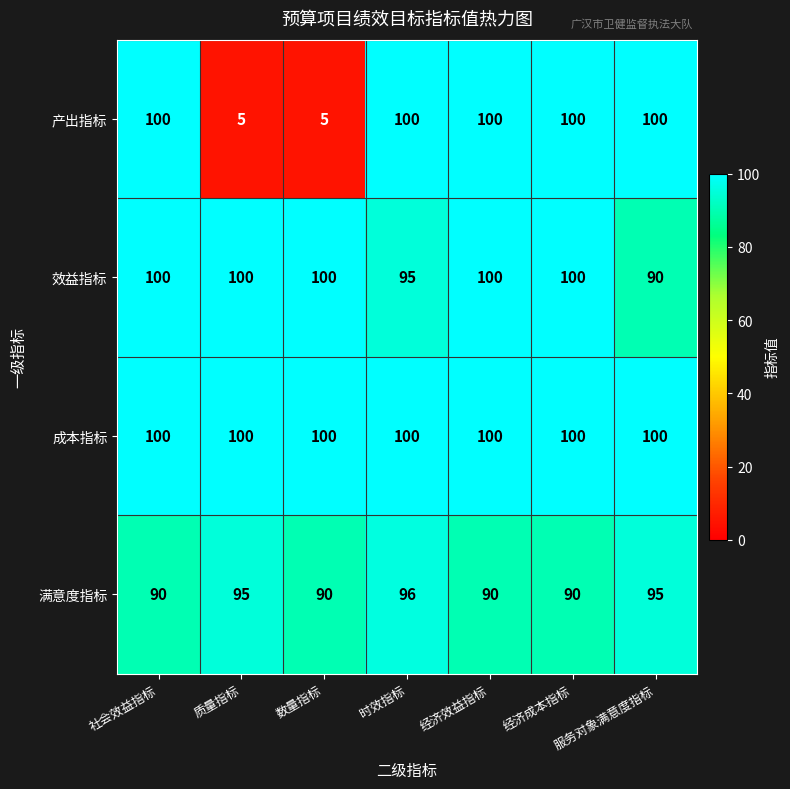

What is the total value across all series at 时效指标?

391